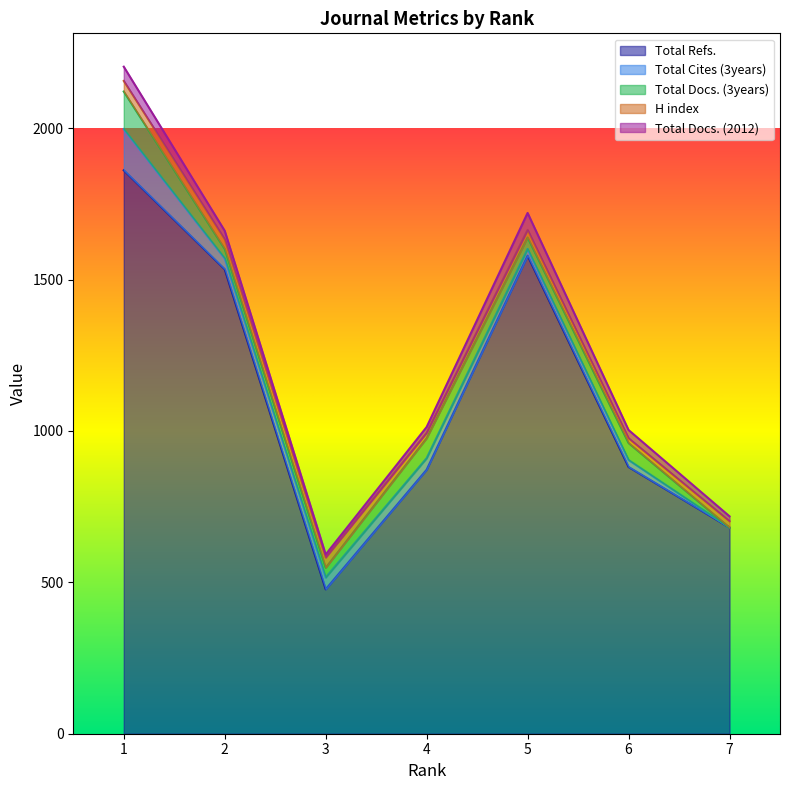

At which label does Total Docs. (3years) reach its peak?

1